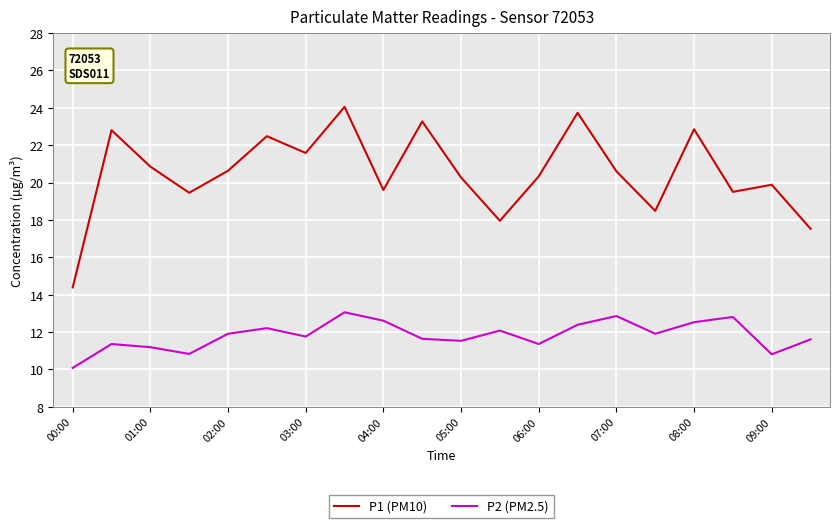

Is this an area chart (filled region under the line)?

No